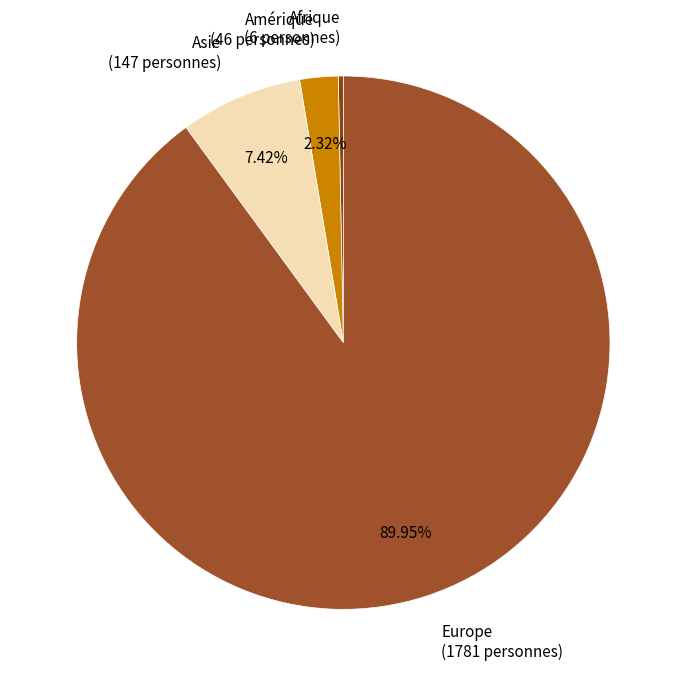

True or false: Asie accounts for 14% of the total.

False